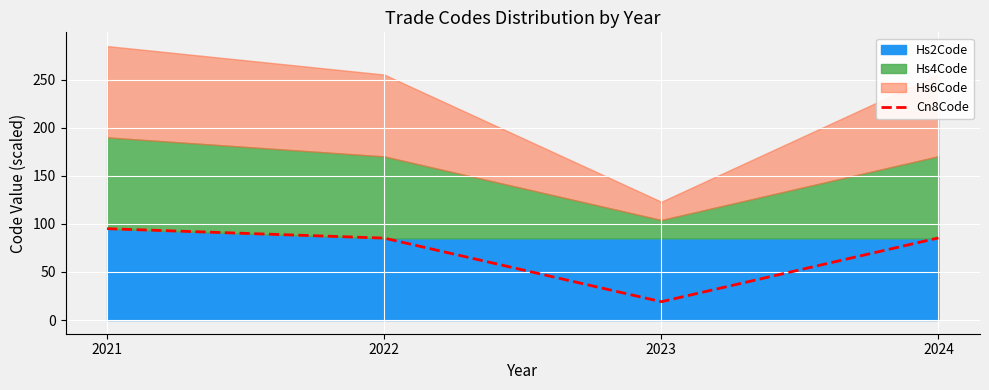

What is the difference between the second highest and minimum values?

66.4